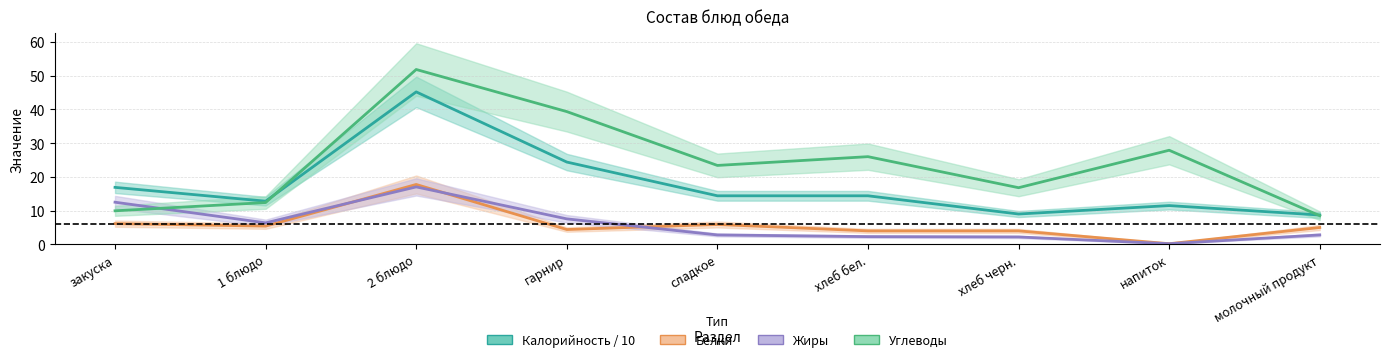

What is the value of the Жиры point at the 7th from the left?

2.2